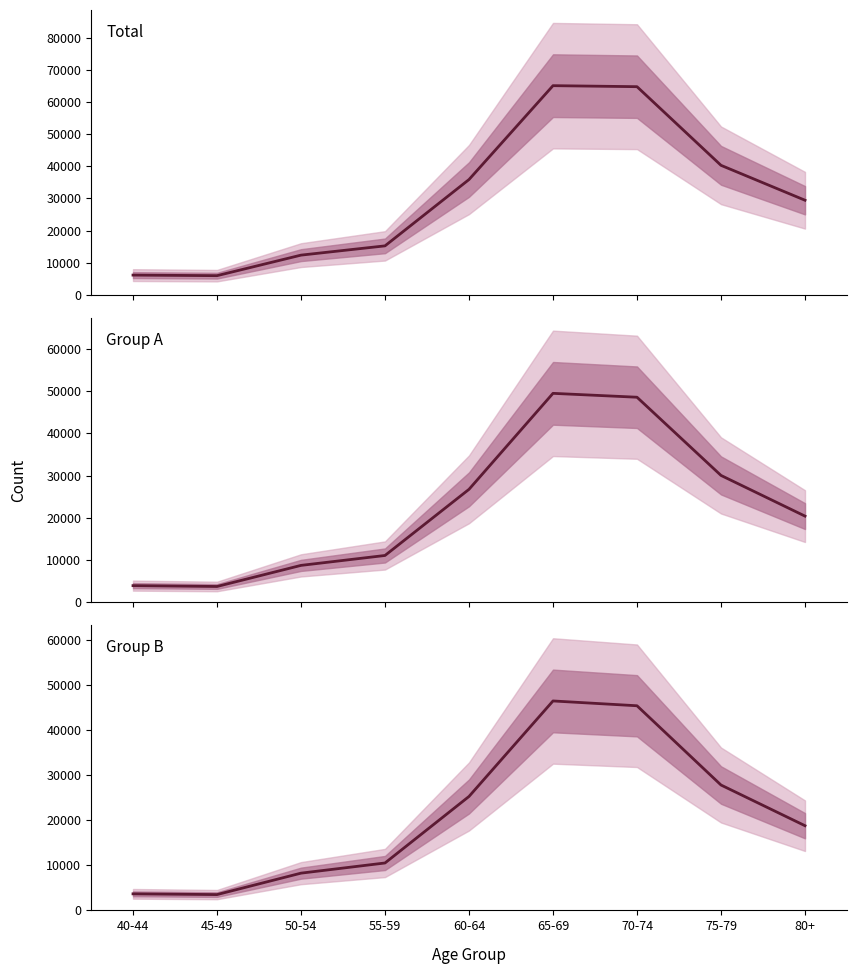

True or false: Group B and Total intersect in this chart.

False